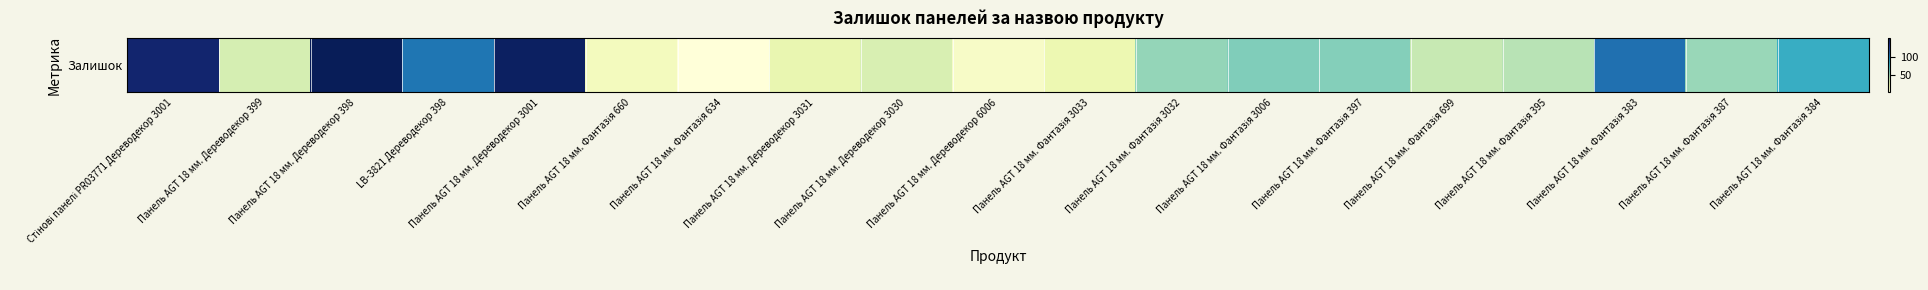

At which label is the value closest to 76?

Панель AGT 18 мм. Фантазія 384